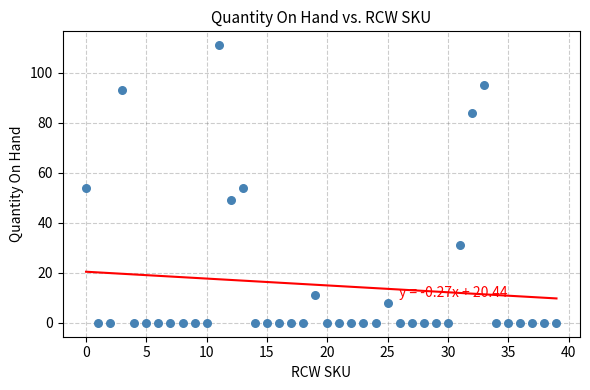

What is the range of Y values (max minus min)?

111